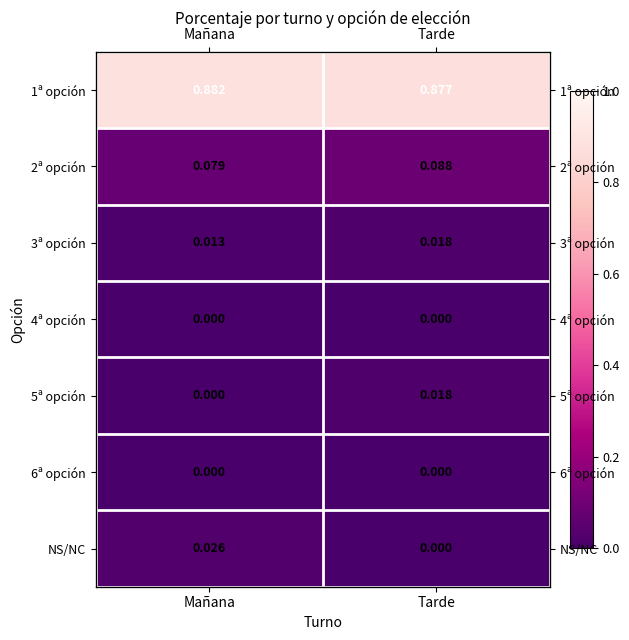

What is the difference between the highest and lowest values at Mañana?

0.9